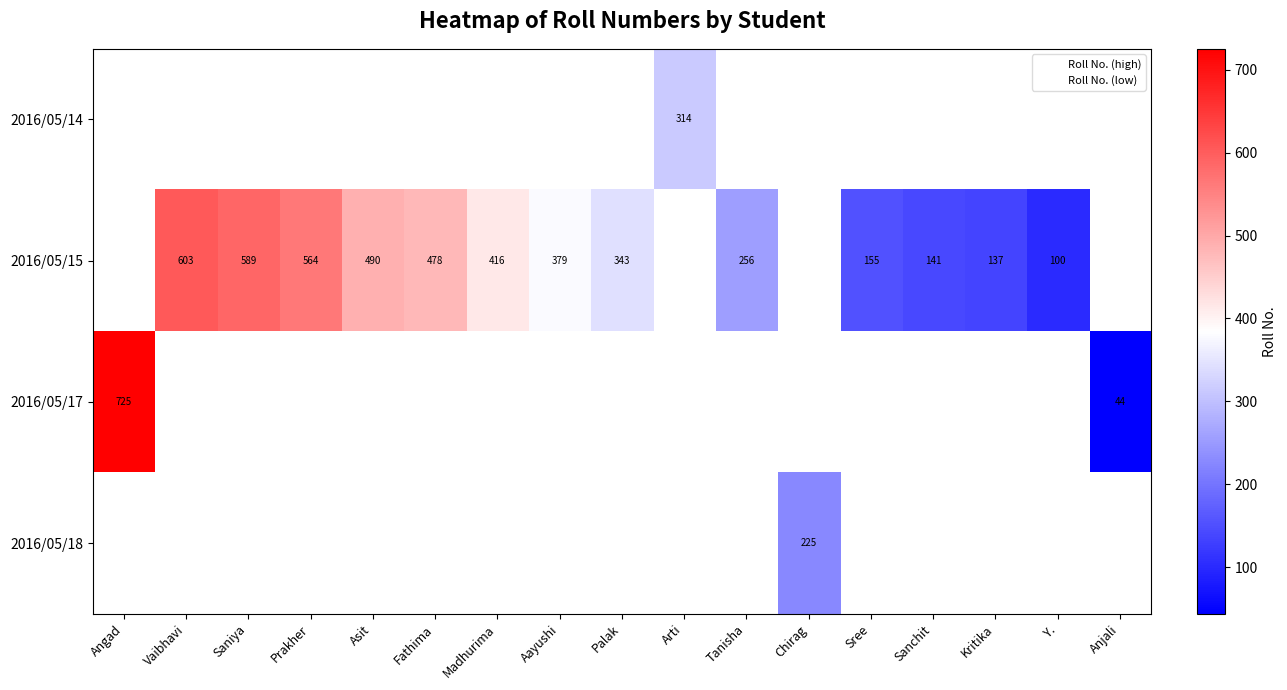

How many data points does each series have?

17